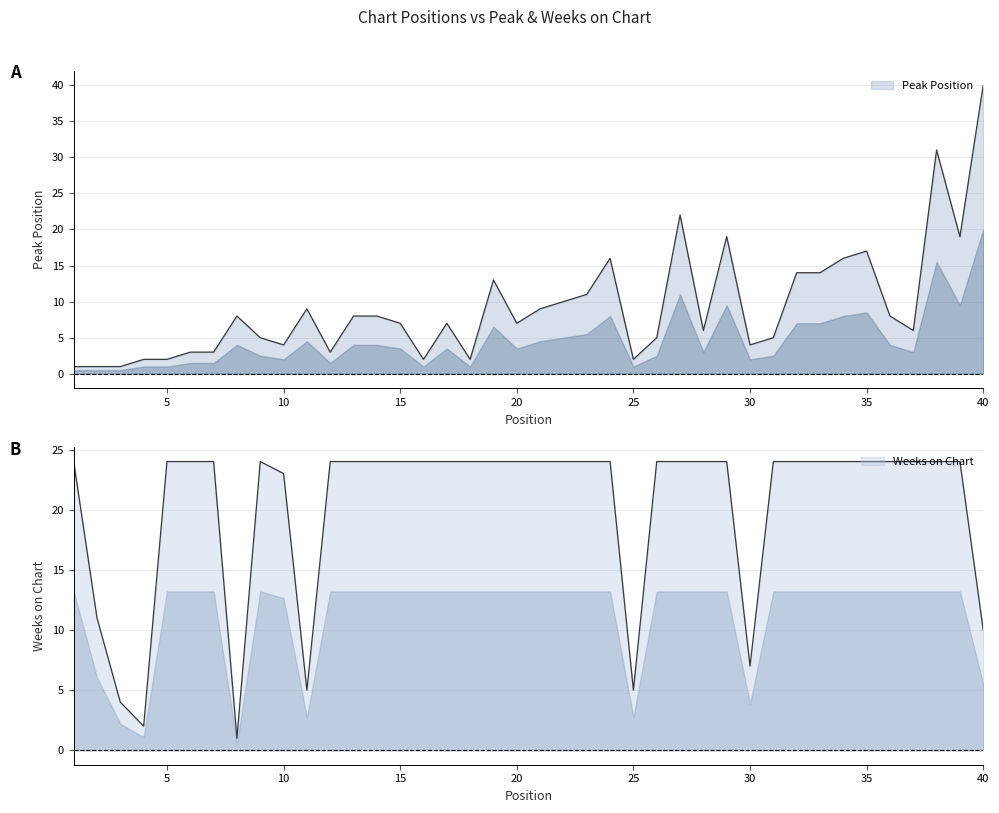

Reading right to left, what are all the values shown in this chart?

Peak Position: 40=40	39=19	38=31	37=6	36=8	35=17	34=16	33=14	32=14	31=5	30=4	29=19	28=6	27=22	26=5	25=2	24=16	23=11	22=10	21=9	20=7	19=13	18=2	17=7	16=2	15=7	14=8	13=8	12=3	11=9	10=4	9=5	8=8	7=3	6=3	5=2	4=2	3=1	2=1	1=1
Weeks on Chart: 40=10	39=24	38=24	37=24	36=24	35=24	34=24	33=24	32=24	31=24	30=7	29=24	28=24	27=24	26=24	25=5	24=24	23=24	22=24	21=24	20=24	19=24	18=24	17=24	16=24	15=24	14=24	13=24	12=24	11=5	10=23	9=24	8=1	7=24	6=24	5=24	4=2	3=4	2=11	1=24